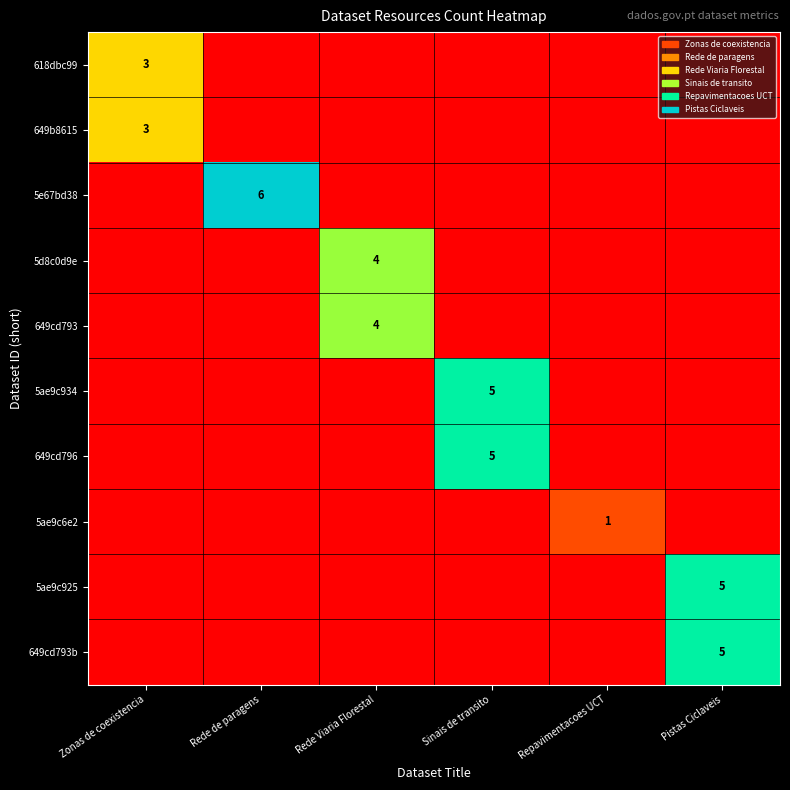

Is it true that 5ae9c934 equals 3 at Sinais de transito?

False